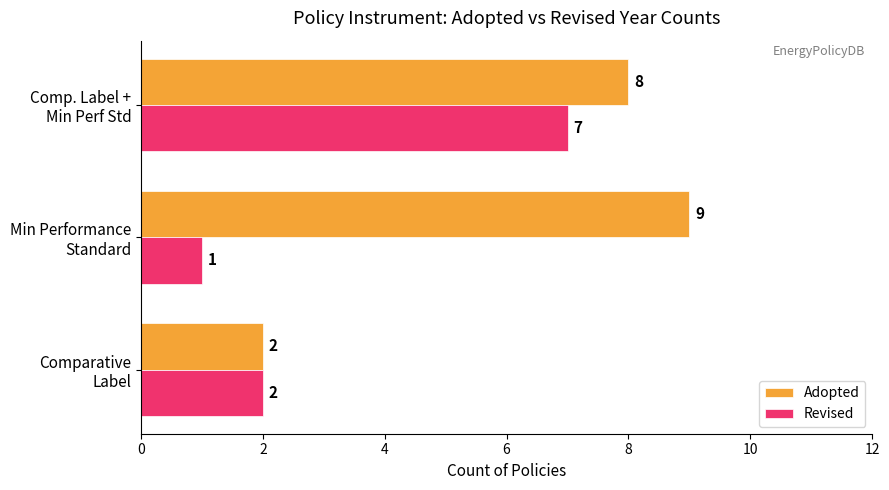

Which series has the largest total across all categories?

Adopted